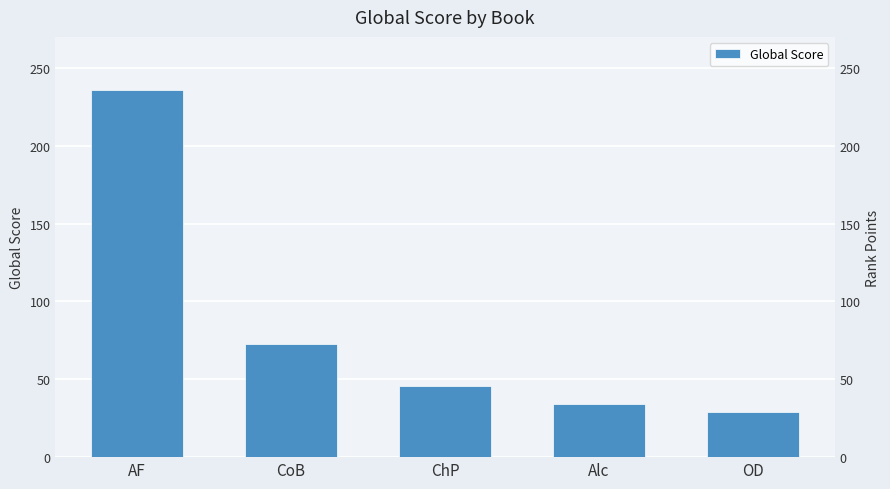

Are the bars horizontal?

No